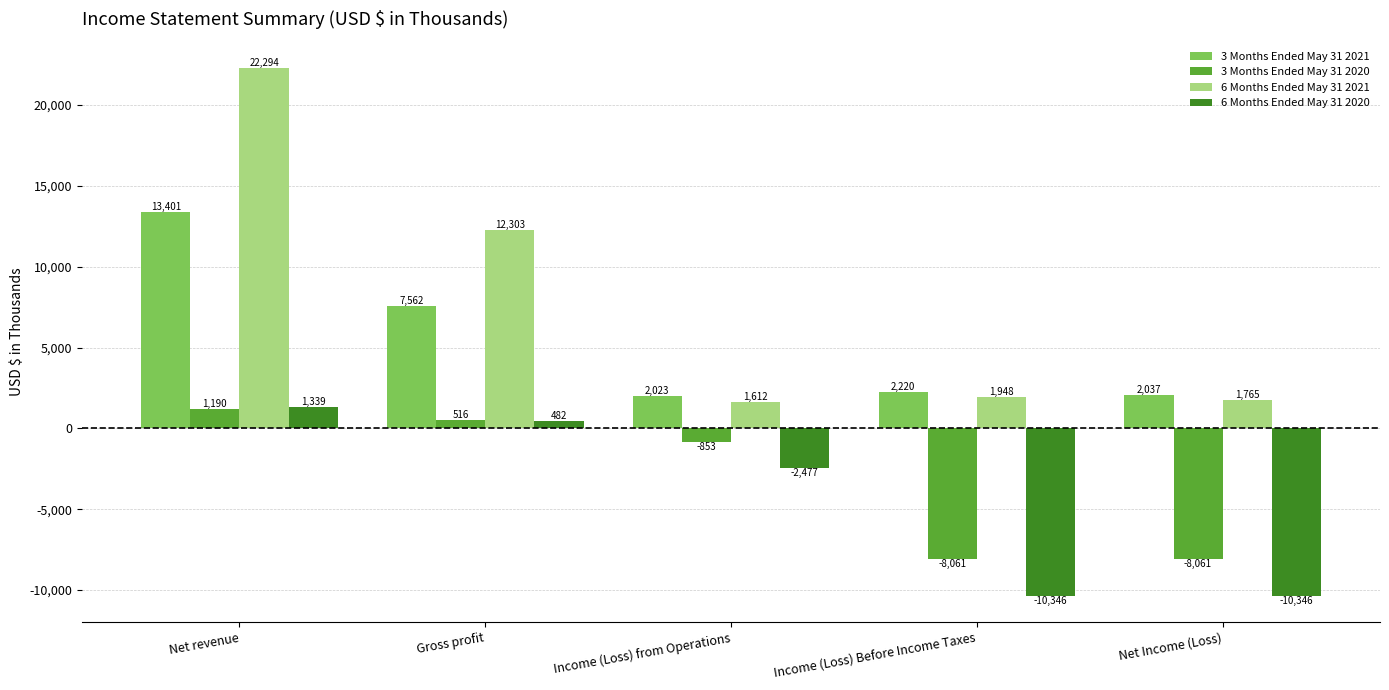

What value does the 3 Months Ended May 31 2021 series have at Gross profit, to the nearest 100?

7600